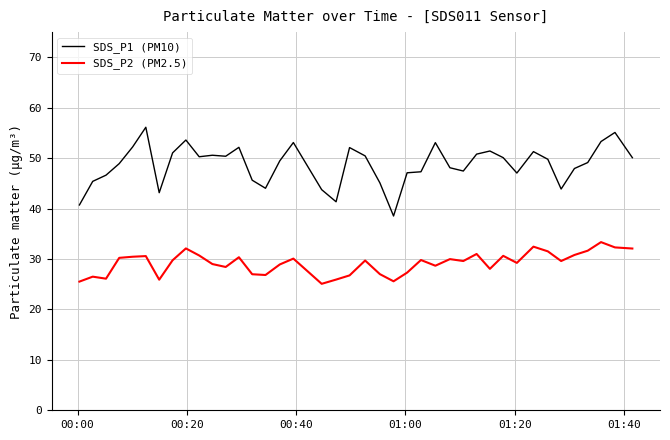

At how many categories does at least one series exceed 28?

40